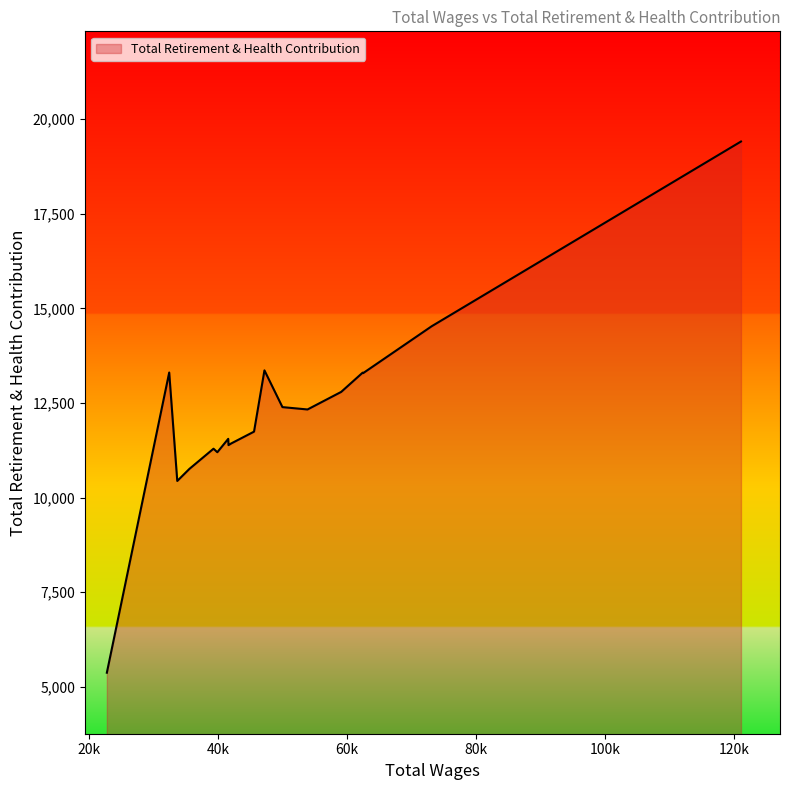

What is the difference between the maximum and second lowest values?

8969